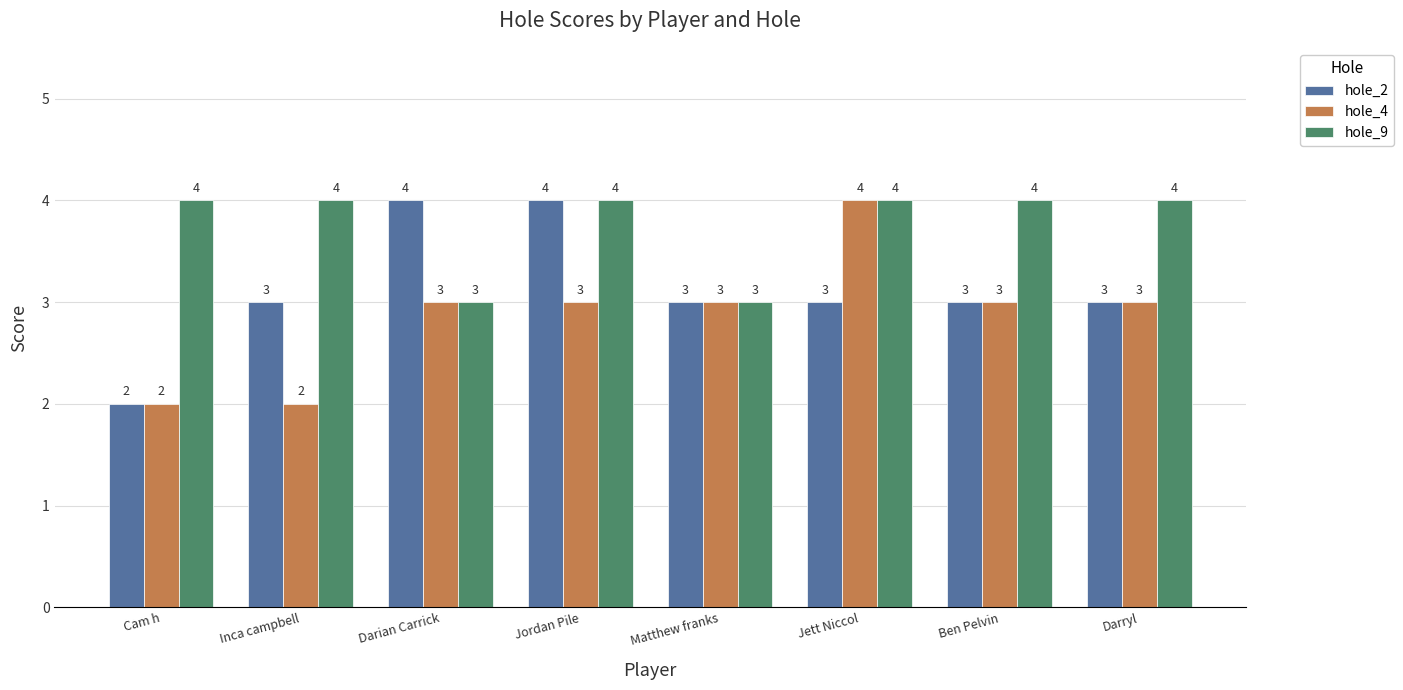

List the series in order of their overall mean, lowest first.

hole_4, hole_2, hole_9